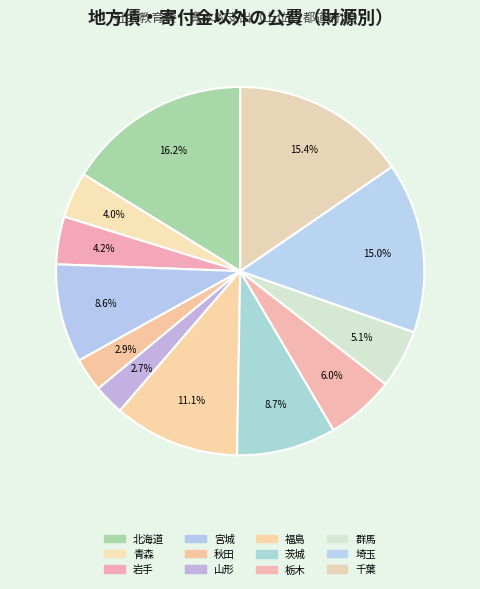

To the nearest percent, what is the difference between the largest and smallest slice percentages?

14%